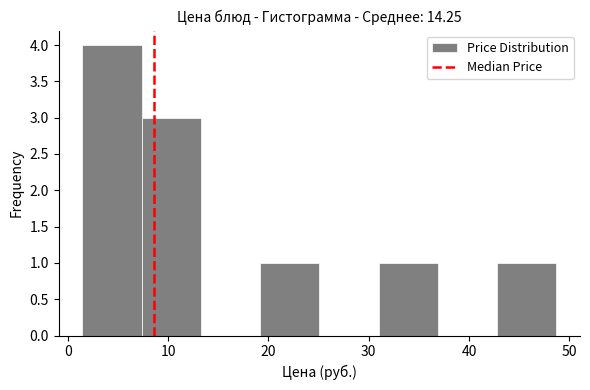

What is the height of the bar covering 19 to 25 on the x-axis? Neither the bar edges nor the heights are printed on the chart, so give them approximately, as read against the axes.

1